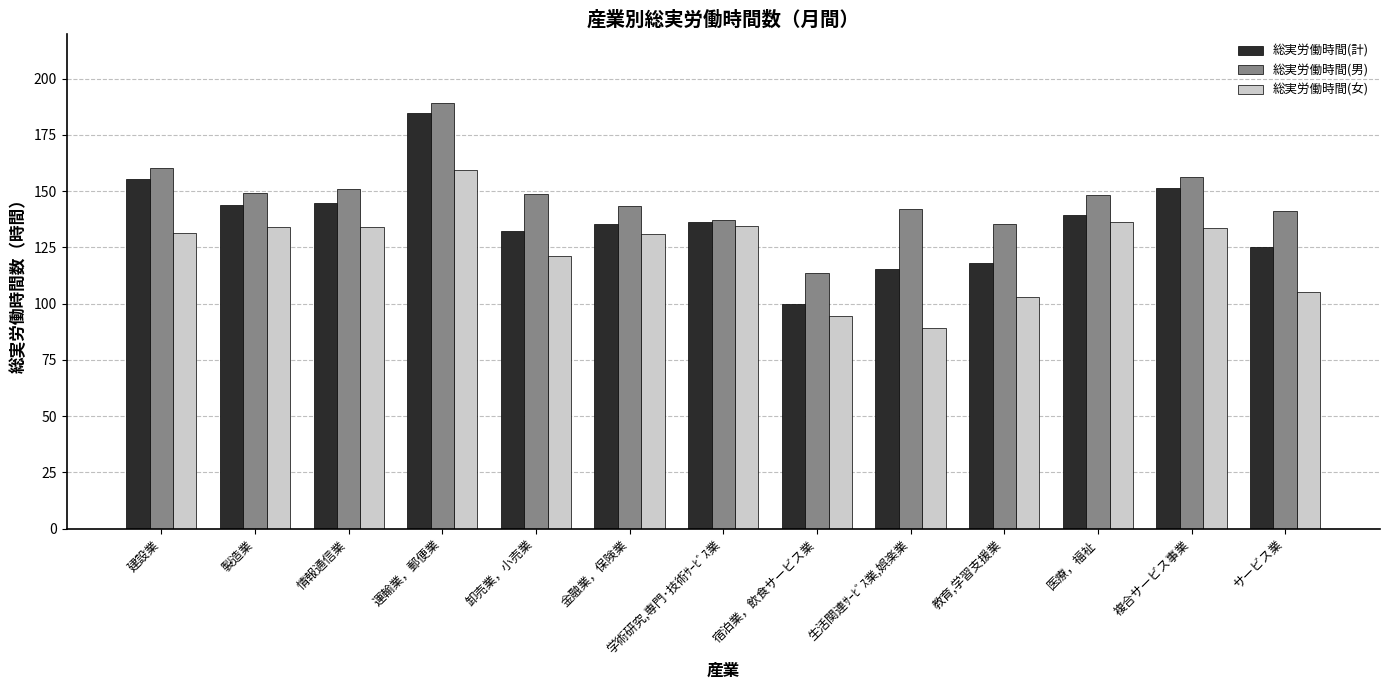

What is the difference between the 総実労働時間(計) values at 卸売業，小売業 and 製造業?

11.8